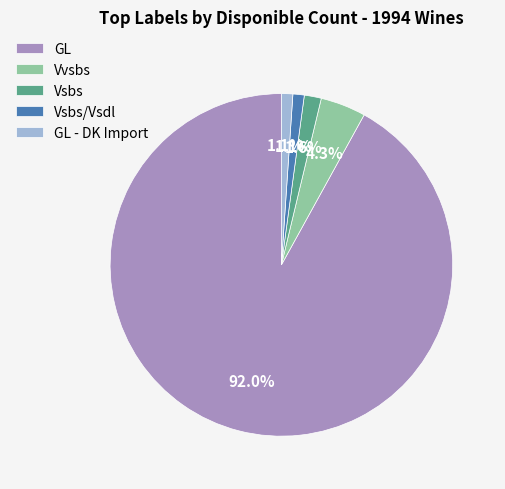

Is the sum of GL and GL - DK Import greater than half?

Yes